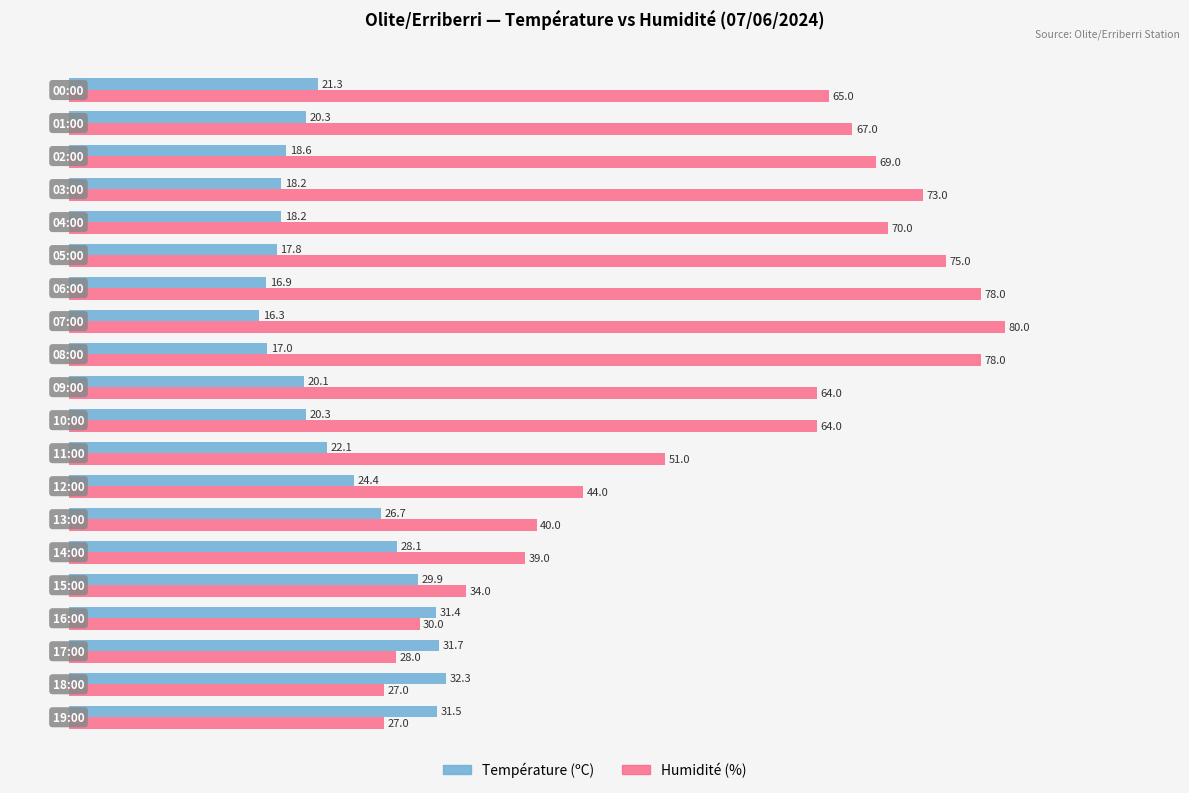

At how many categories does at least one series exceed 41?

13